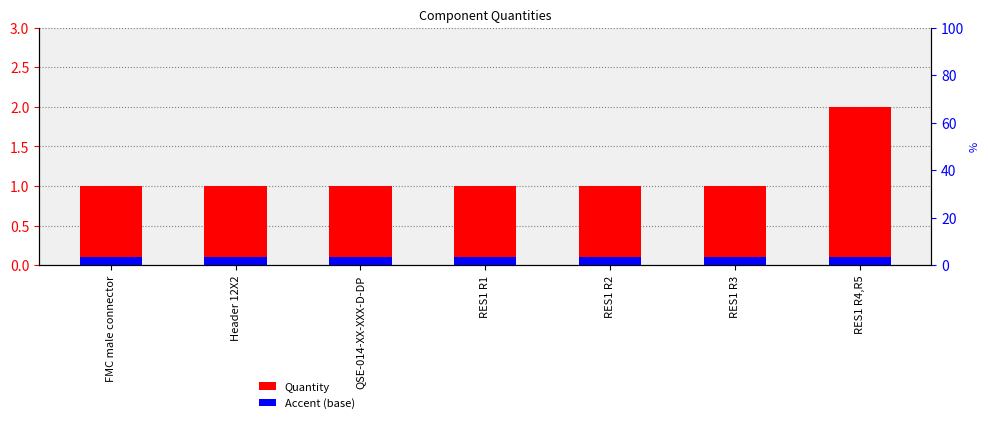

What is the label of the 7th bar from the right?

FMC male connector